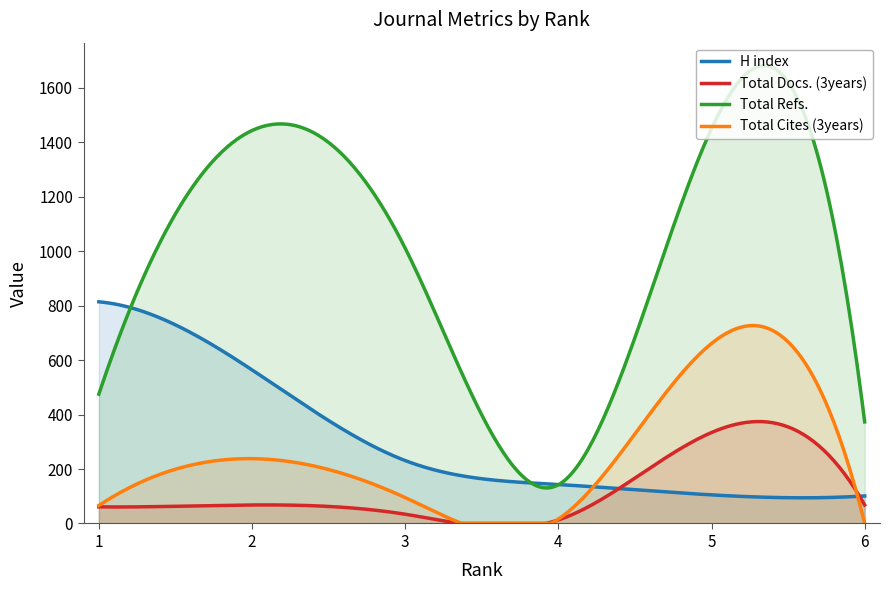

True or false: Total Refs. and Total Docs. (3years) cross at least once.

False